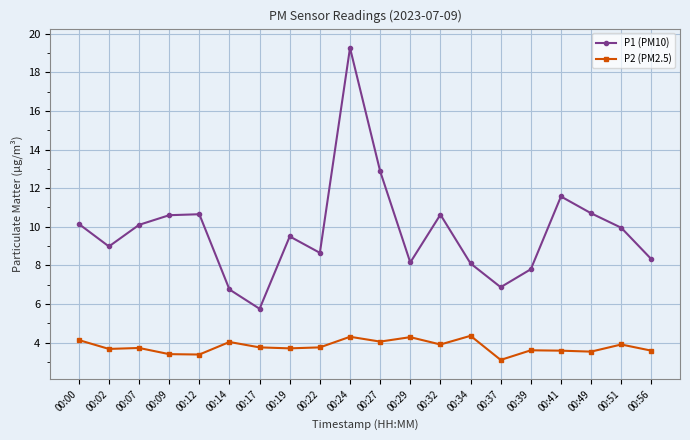

At which category is the sum across all series the highest?

00:24